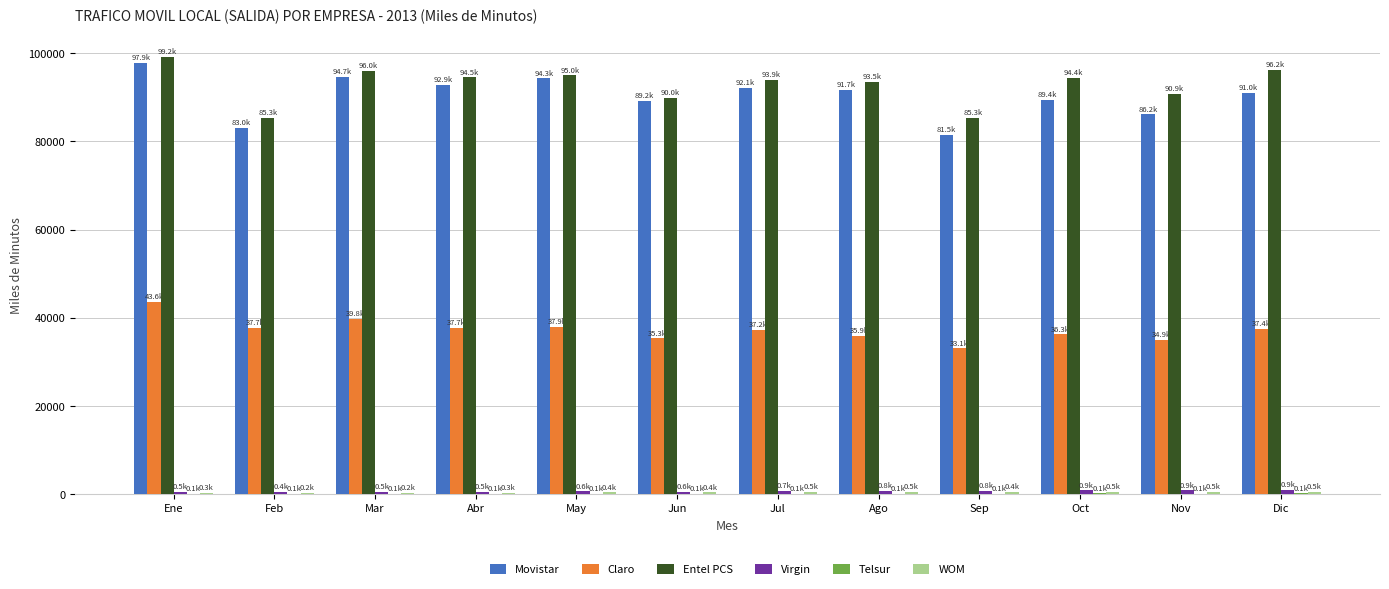

What is the sum of all Claro values?

446839.3